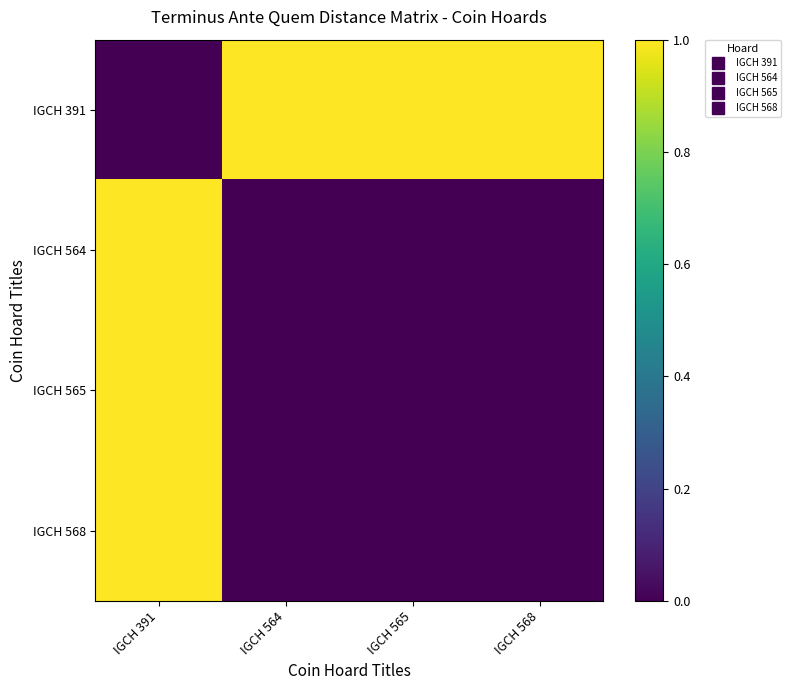

Rank the series at IGCH 391 from highest to lowest value.

IGCH 564, IGCH 565, IGCH 568, IGCH 391